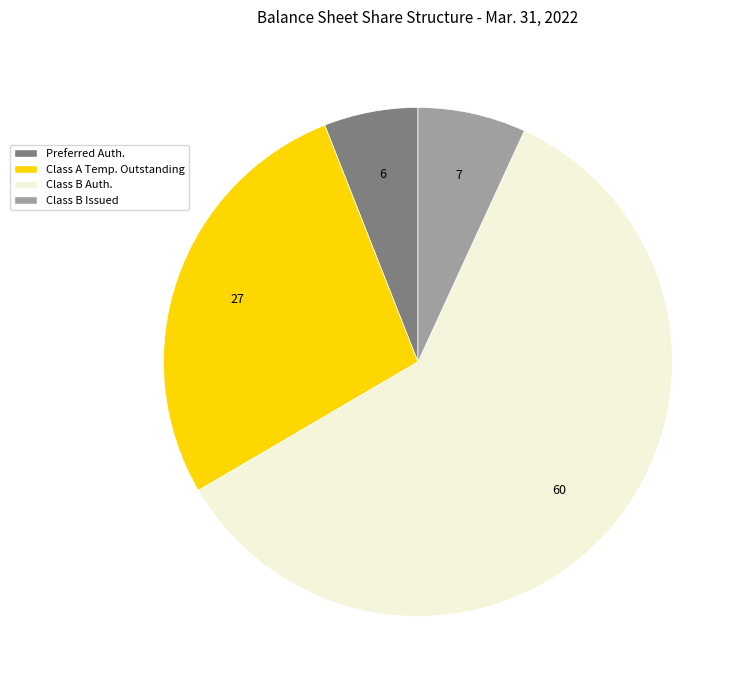

Is there a majority slice in this chart?

Yes